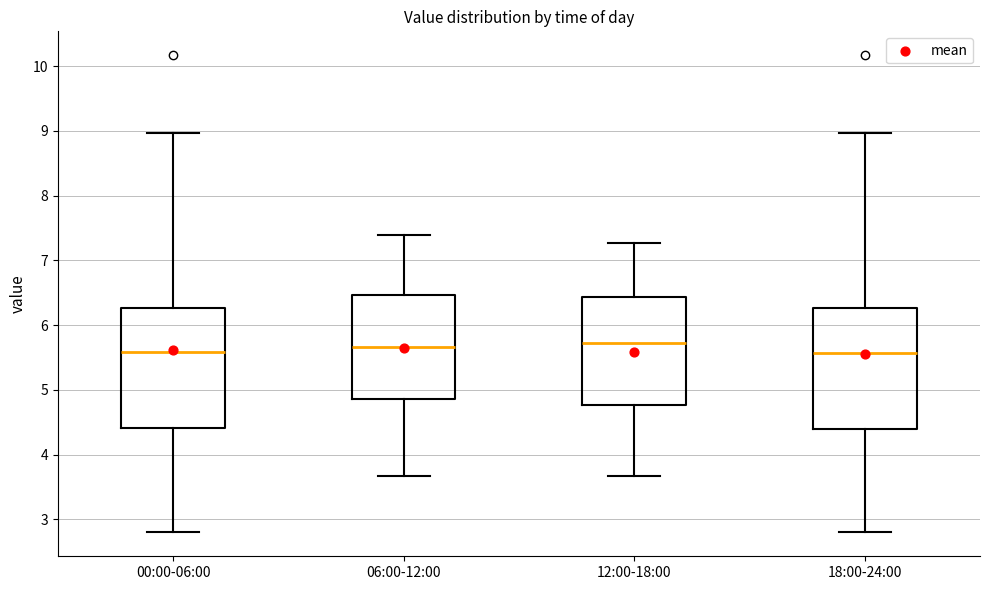

Reading left to right, transcribe this box plot: for each box, give where its median line is, the range the box spans, and where its two whiskers end, as read against the y-axis. The values are not printed on the chart, so give them approximately, as read against the axis.

00:00-06:00: median 5.6, box 4.4 to 6.3, whiskers 2.8 to 9.0
06:00-12:00: median 5.7, box 4.9 to 6.5, whiskers 3.7 to 7.4
12:00-18:00: median 5.7, box 4.8 to 6.4, whiskers 3.7 to 7.3
18:00-24:00: median 5.6, box 4.4 to 6.3, whiskers 2.8 to 9.0